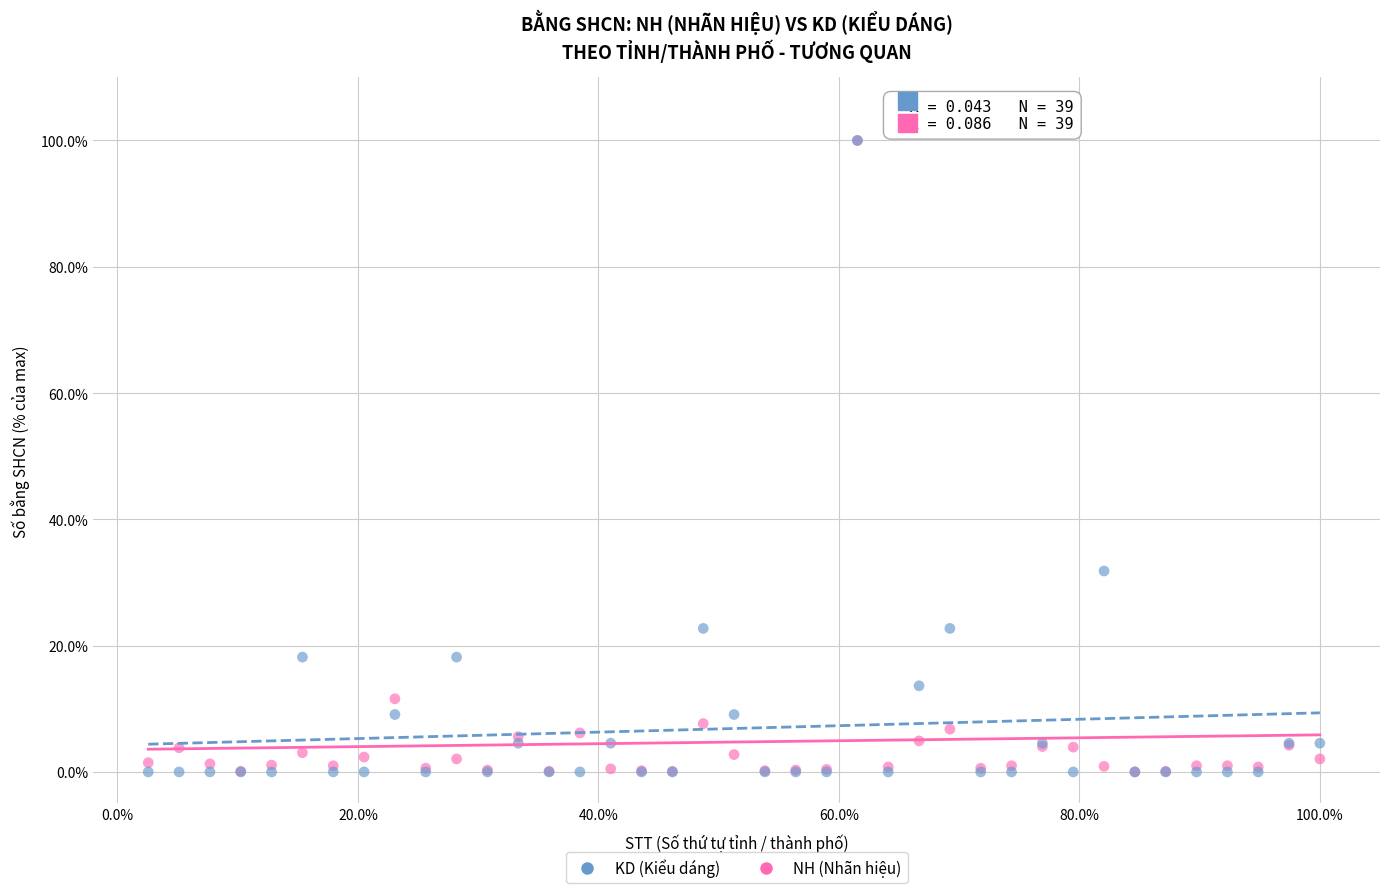

In the KD (Kiểu dáng) series, what Y value is closest to 50?

31.8